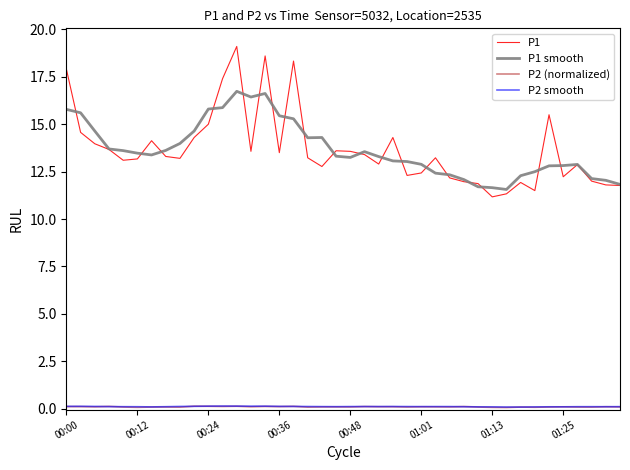

Which series has the largest range (max minus min)?

P1